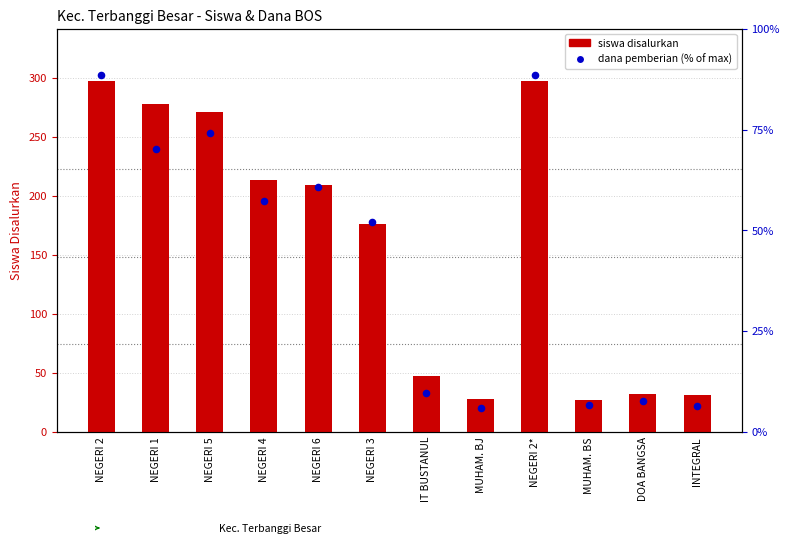

What are all the series names shown in the legend?

siswa disalurkan, dana pemberian (% of max)